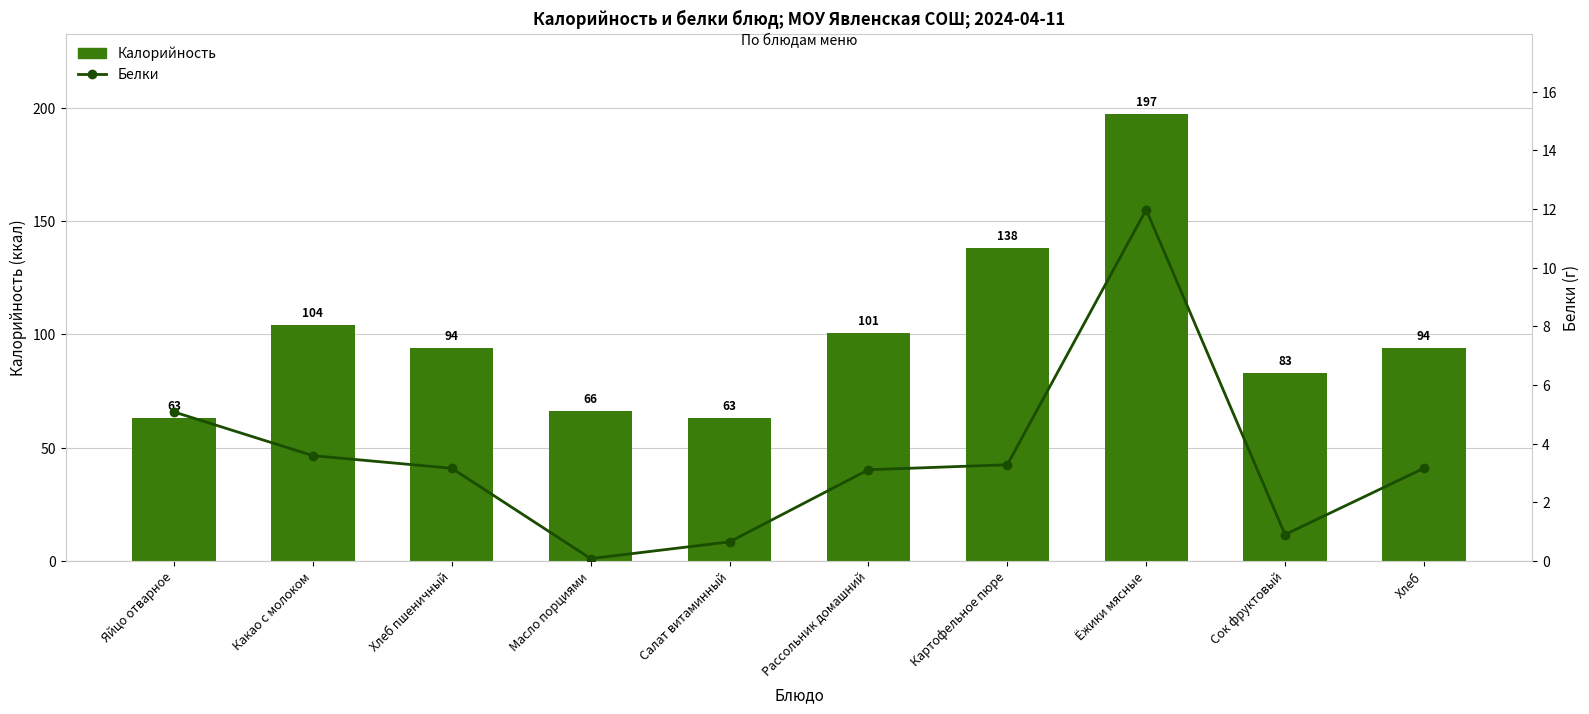

List the series in order of their peak value, lowest first.

Белки, Калорийность